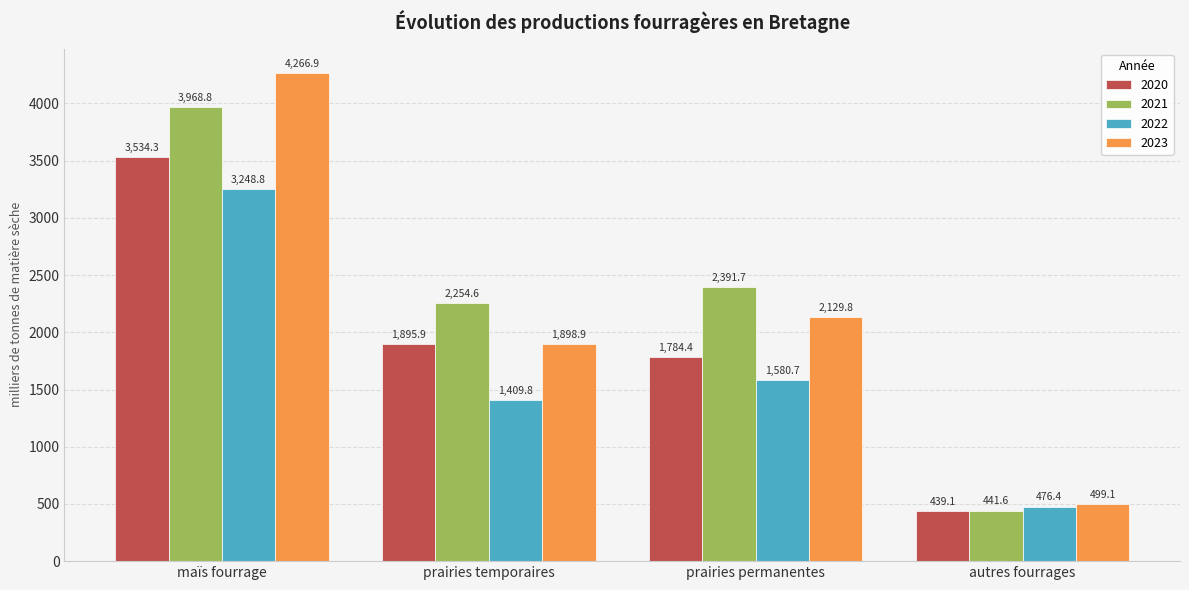

The value of 2023 at maïs fourrage is 6504.7. True or false?

False